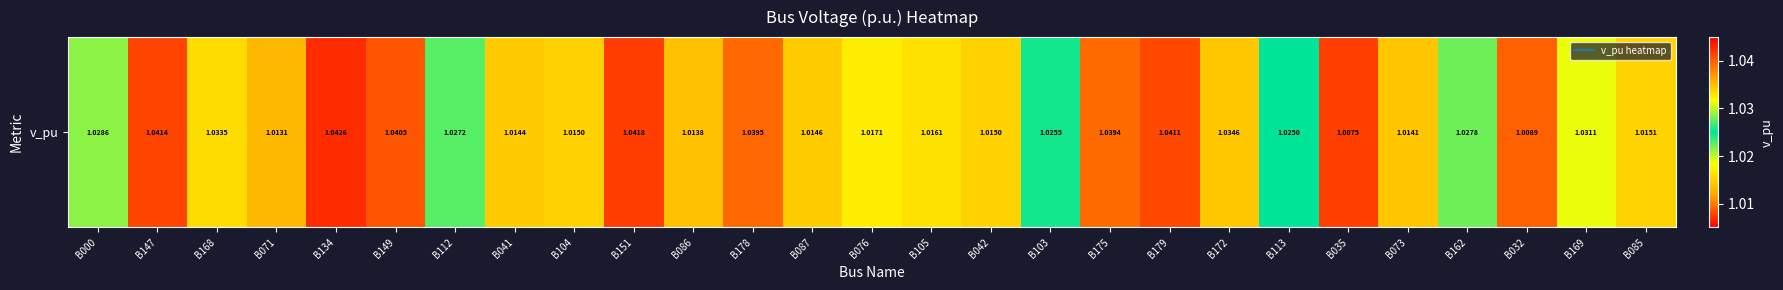

List the labels in order of value, smallest first.

B035, B032, B071, B086, B073, B041, B087, B104, B042, B085, B105, B076, B113, B103, B112, B162, B000, B169, B168, B172, B175, B178, B149, B179, B147, B151, B134